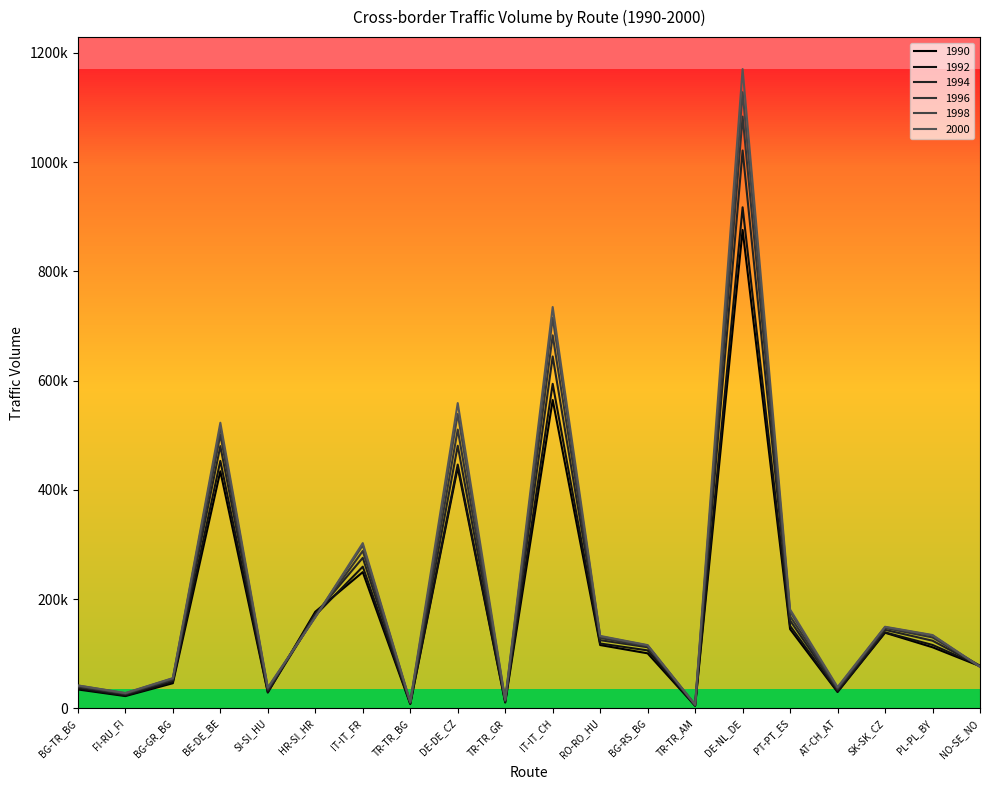

What is the difference between the highest and lowest values at NO-SE_NO?

2109